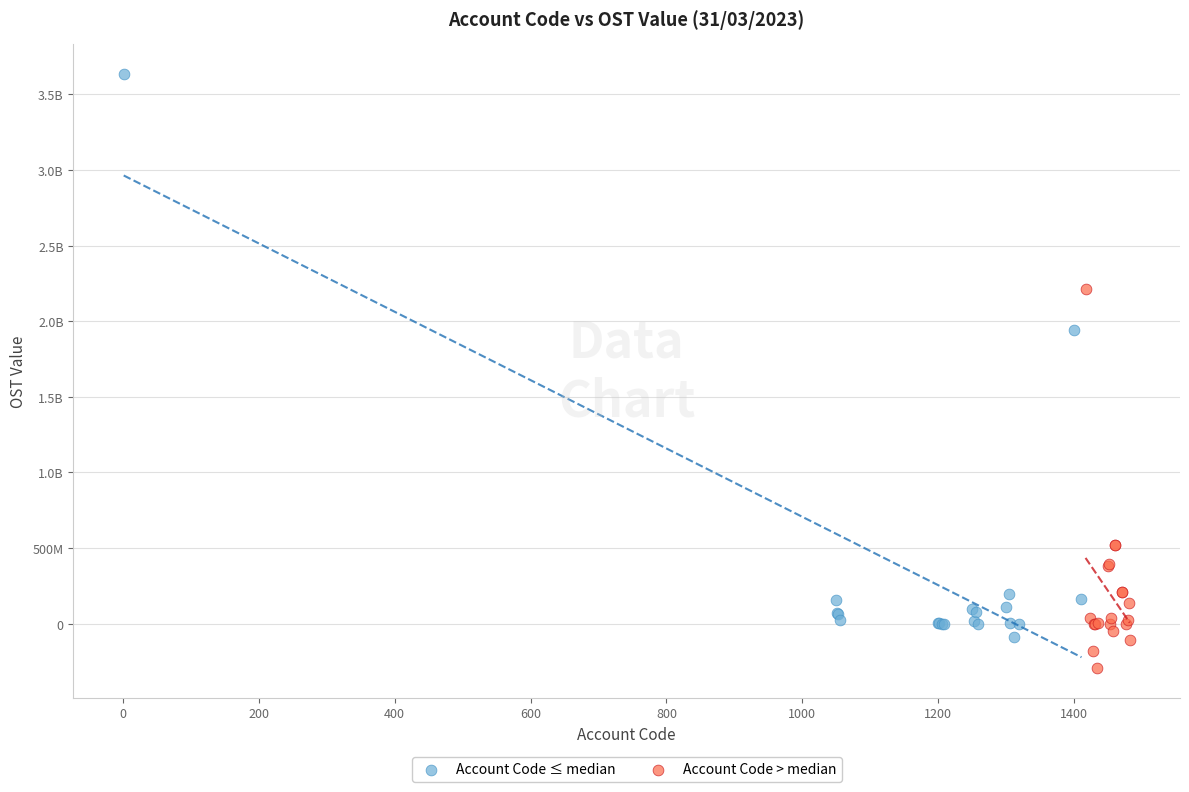

What are all the series names shown in the legend?

Account Code ≤ median, Account Code > median